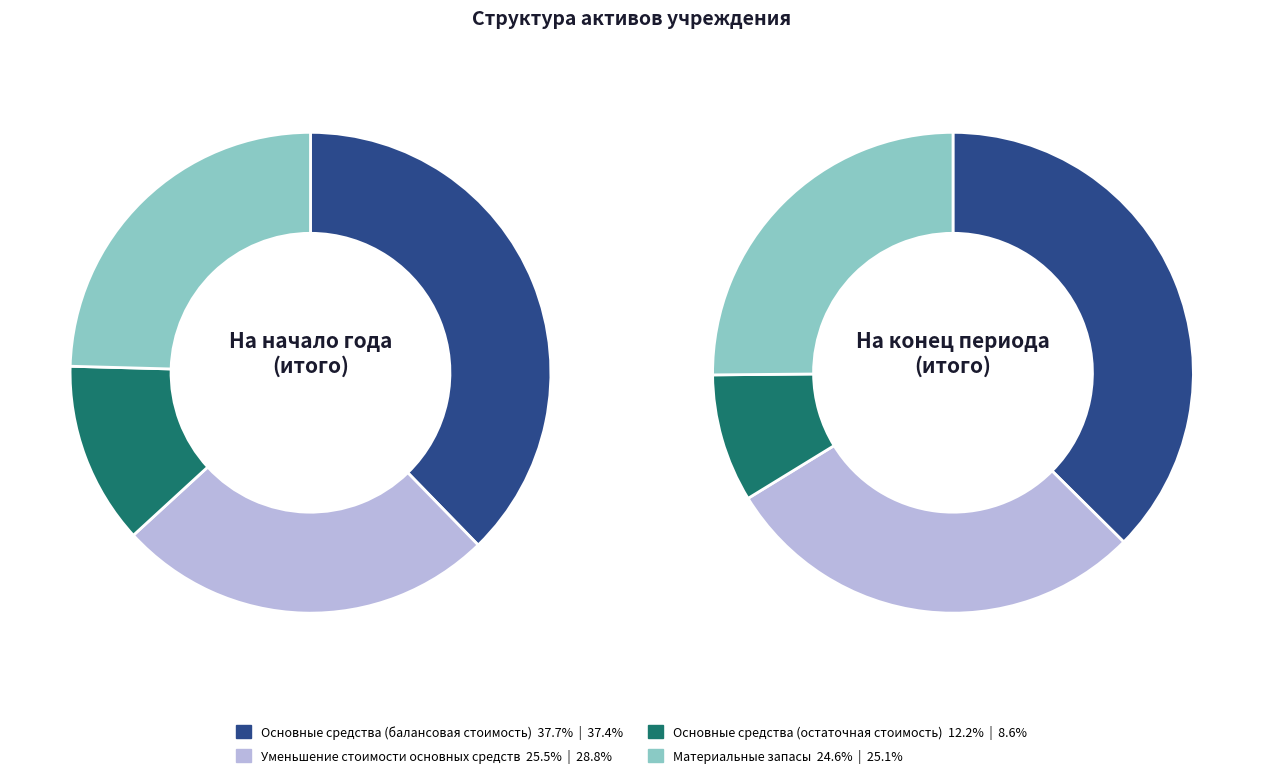

Is it true that Основные средства
(балансовая стоимость) is 37% of the pie?

True